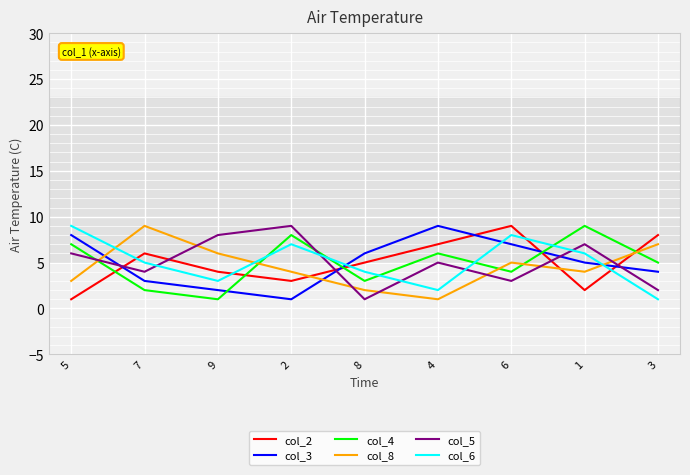

Count the col_2 values in the range 3 to 7.

5